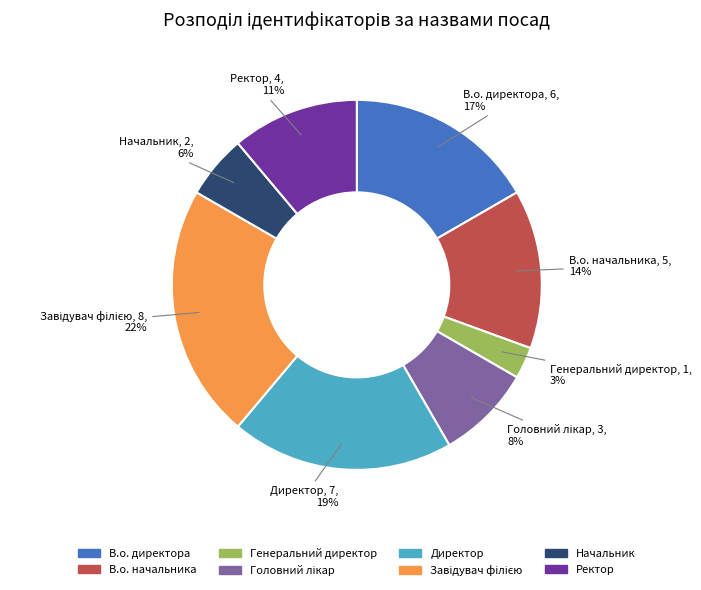

Is there any slice that represents more than half of the pie?

No